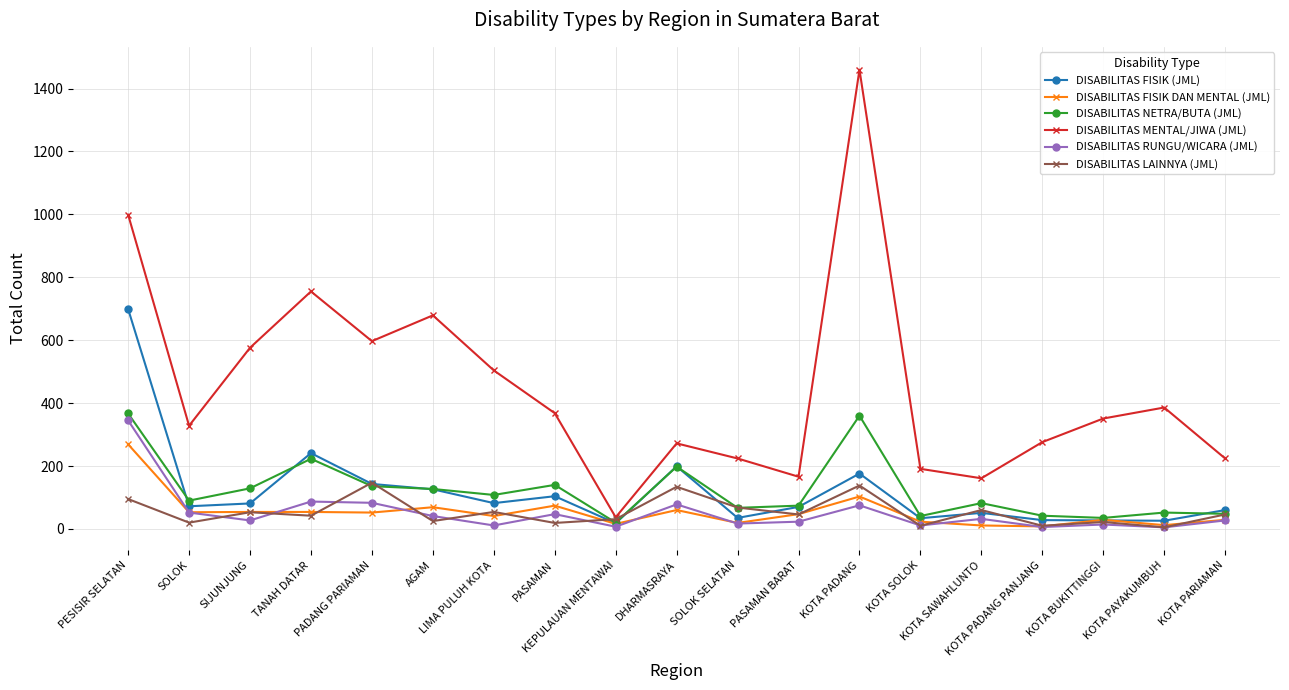

True or false: DISABILITAS RUNGU/WICARA (JML) and DISABILITAS NETRA/BUTA (JML) cross at least once.

False